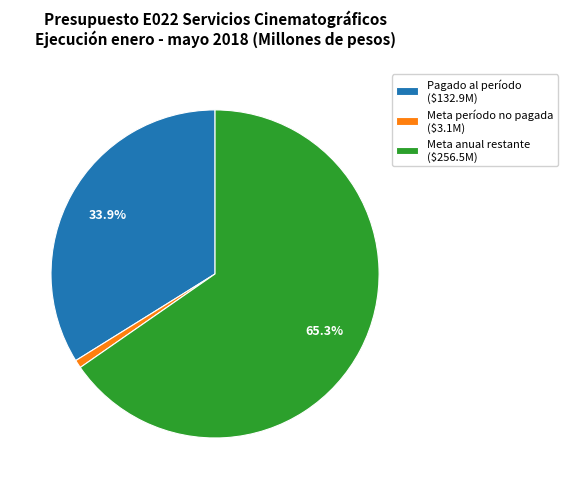

Does Meta período no pagada ($3.1M) account for over 50% of the chart?

No